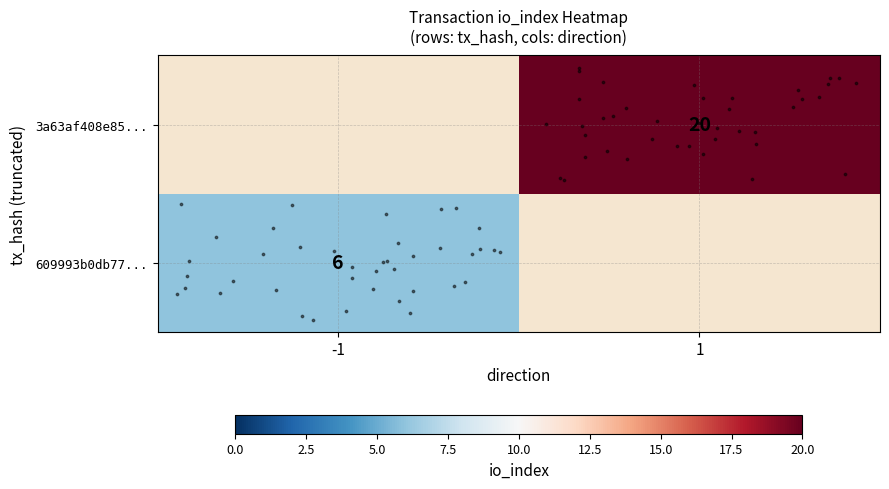

Count the number of categories in the chart.

2